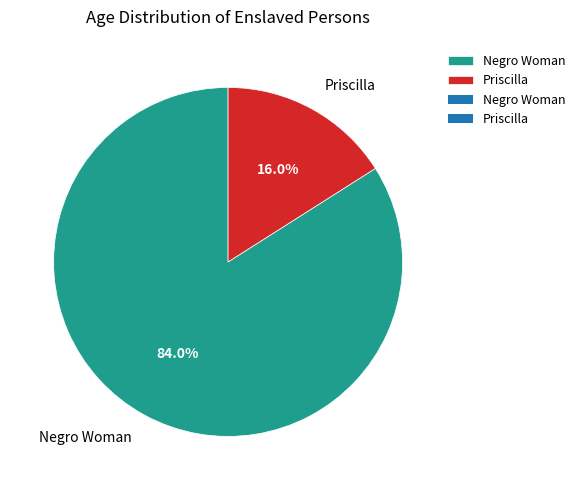

Does Priscilla account for over 50% of the chart?

No